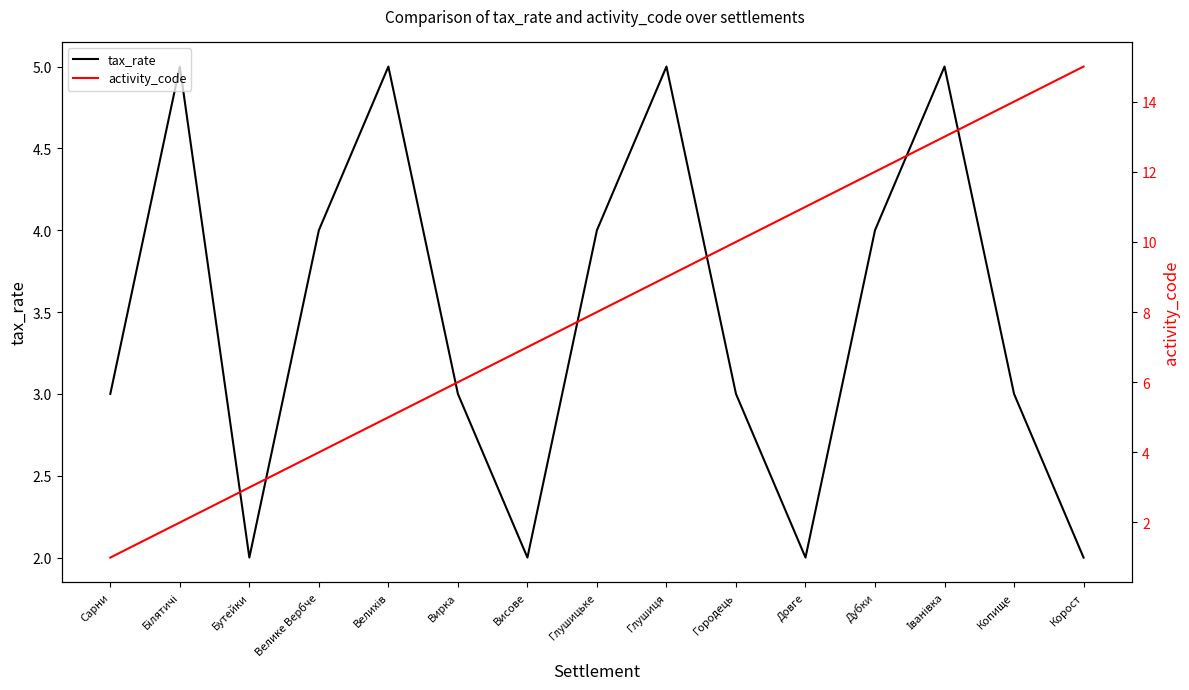

Read the activity_code value at Глушиця, to the nearest 10.

10